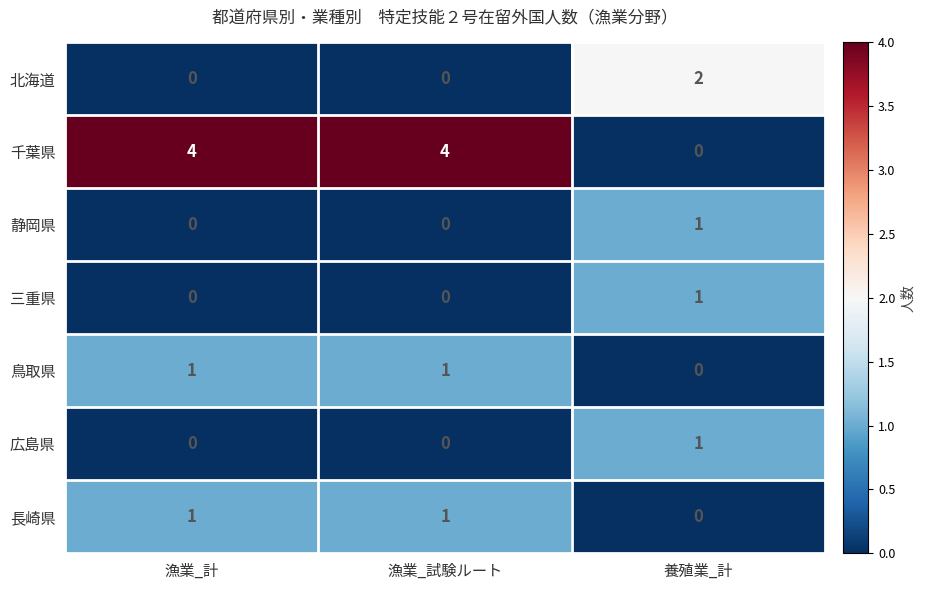

At which label is 長崎県 closest to 0?

養殖業_計